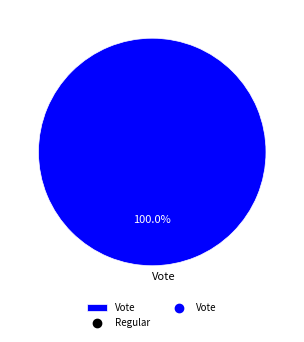

Which slice represents more than half of the pie?

Vote